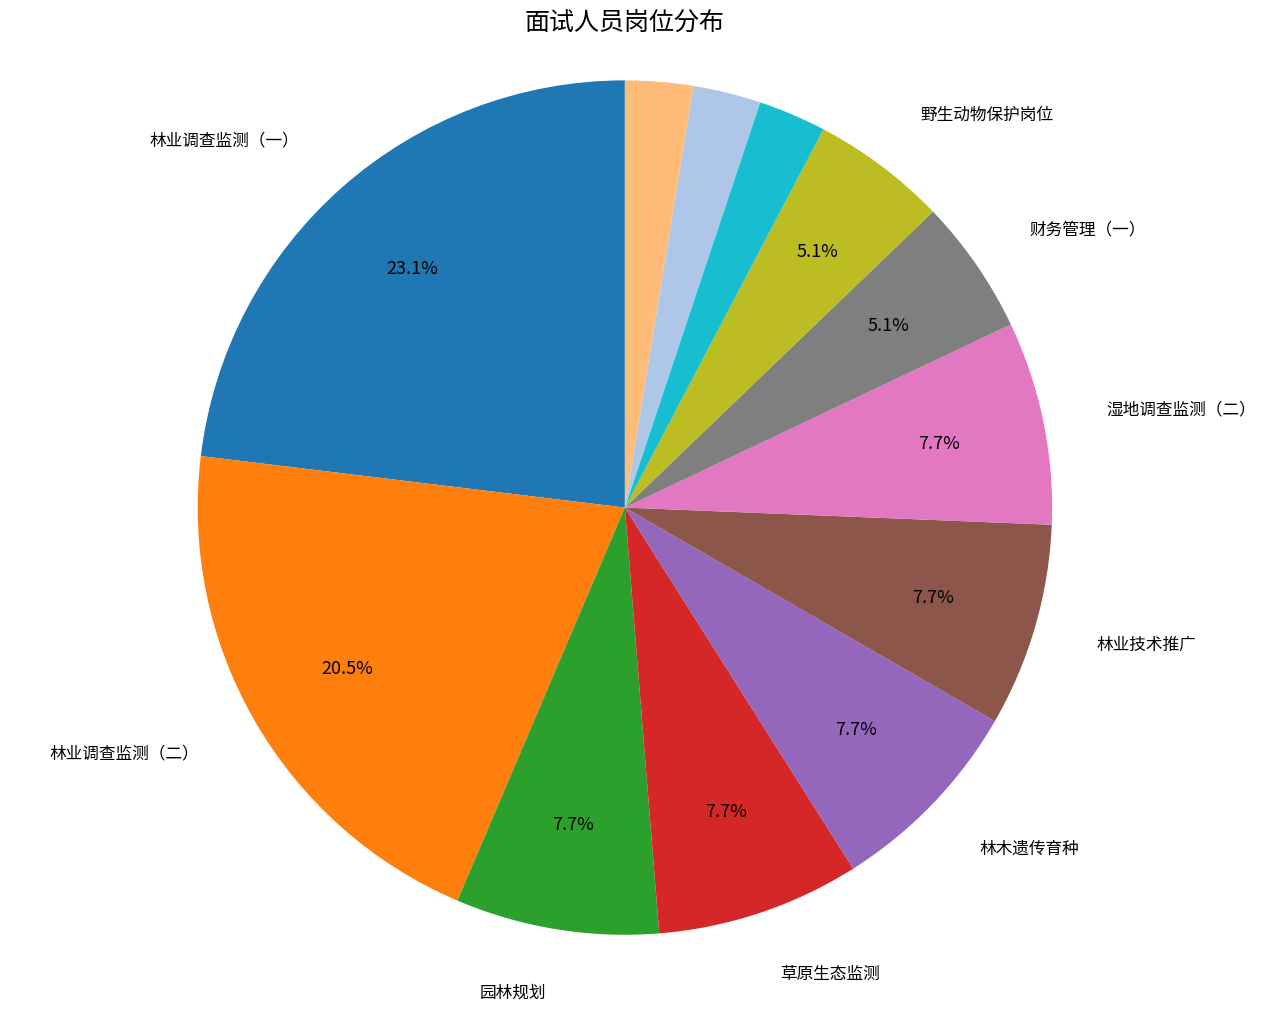

How many segments does this pie chart have?

12